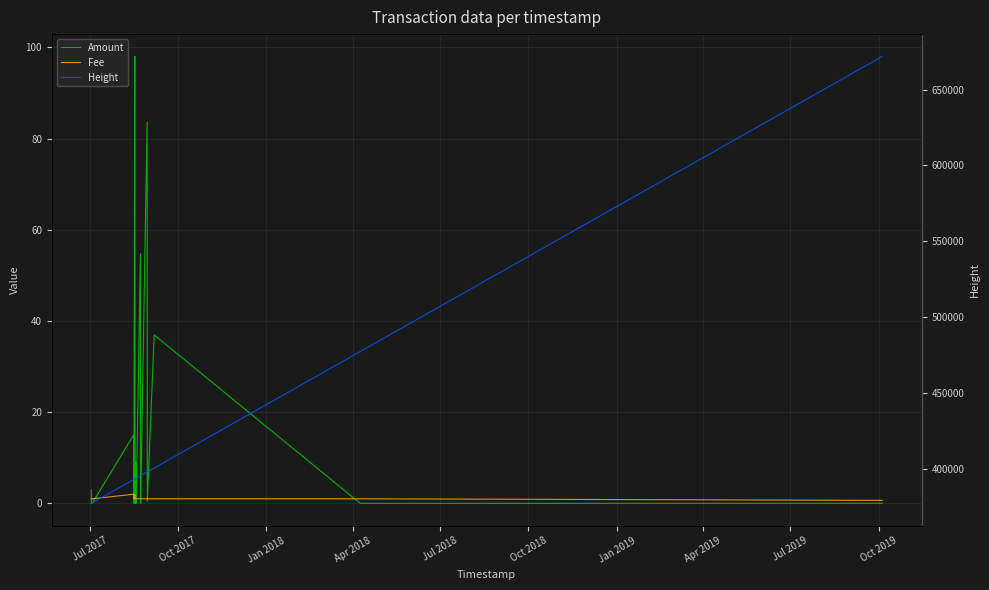

What is the value of the Amount point at the 12th from the left?

3.6